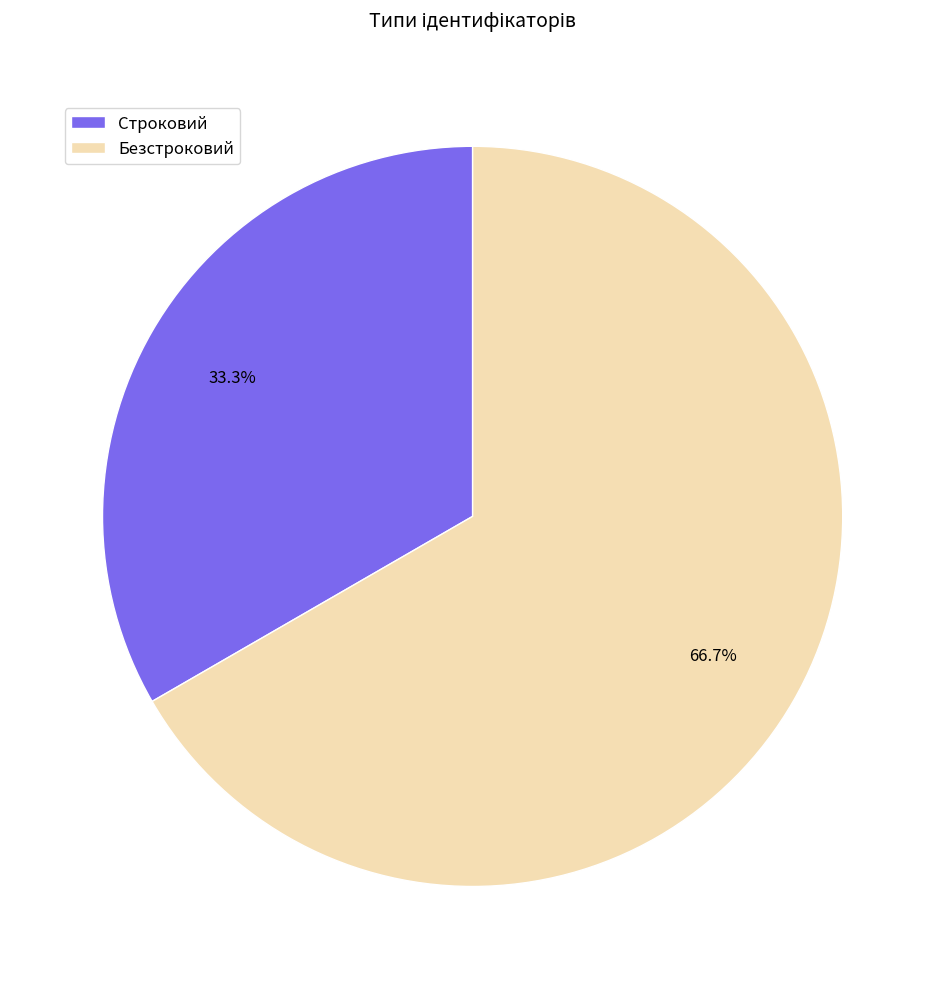

What percentage is the Безстроковий slice, to the nearest percent?

67%